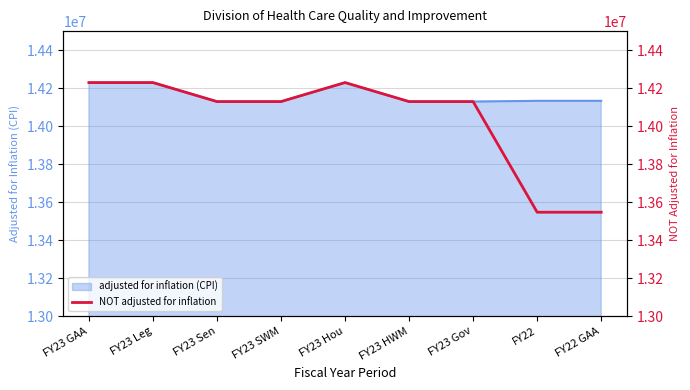

Count the values in the range 14129190 to 14229190.

7